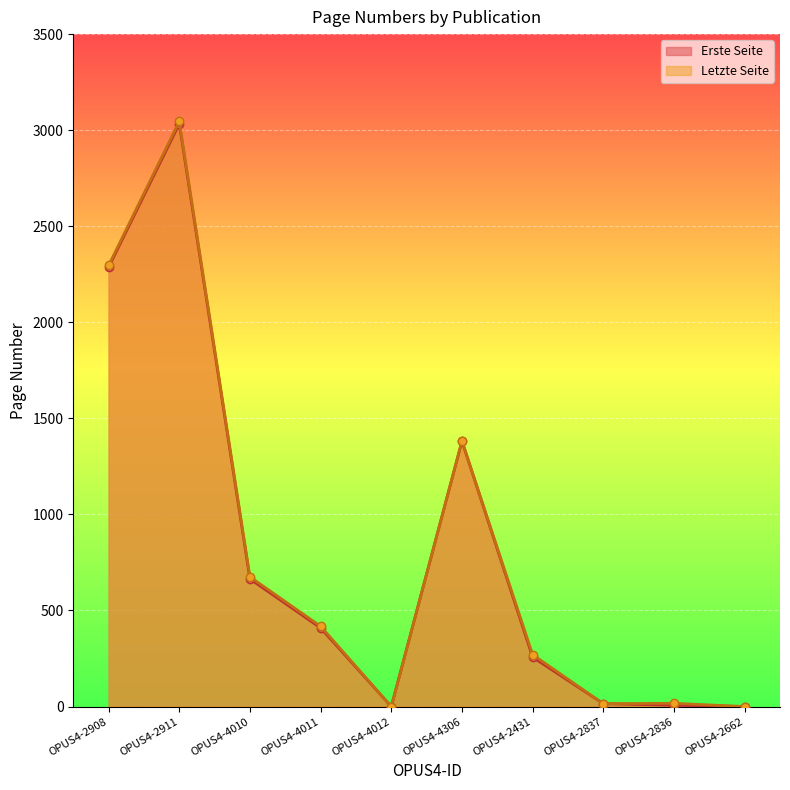

What is the highest value of the Erste Seite series?

3033